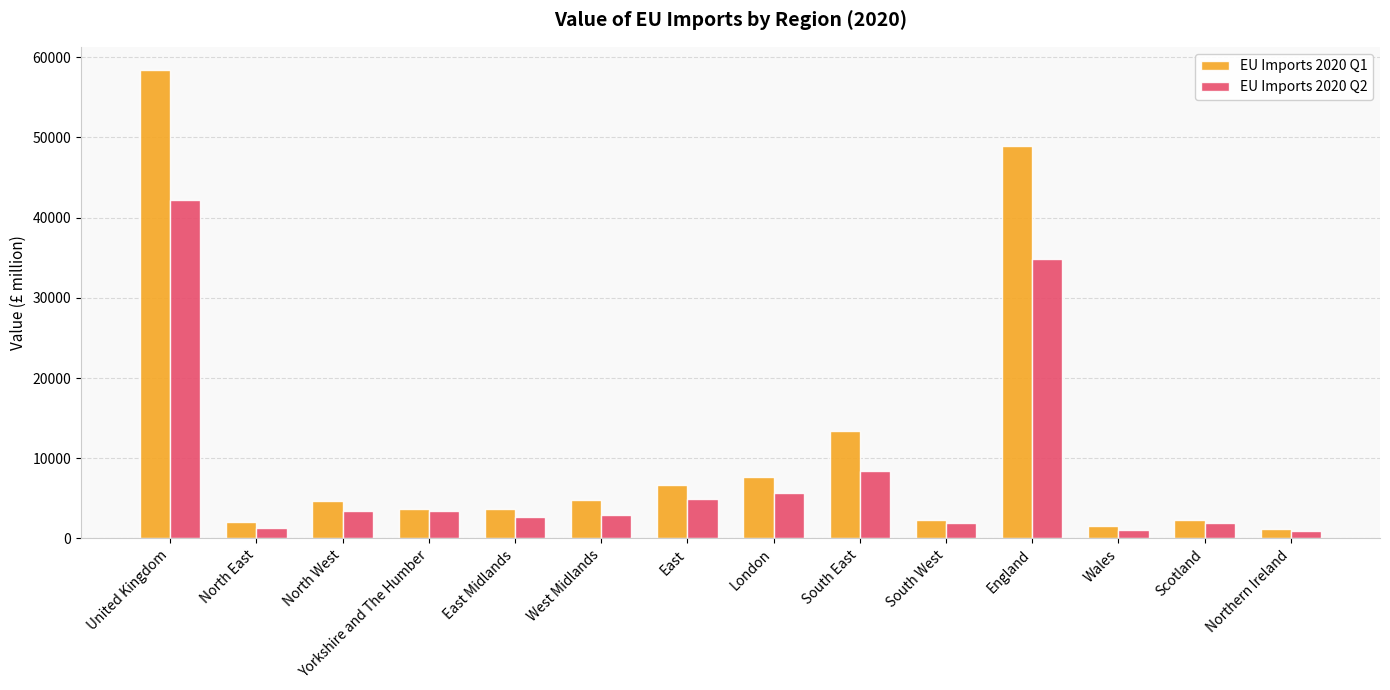

What is the sum of the EU Imports 2020 Q1 values at South East and Northern Ireland?

14574